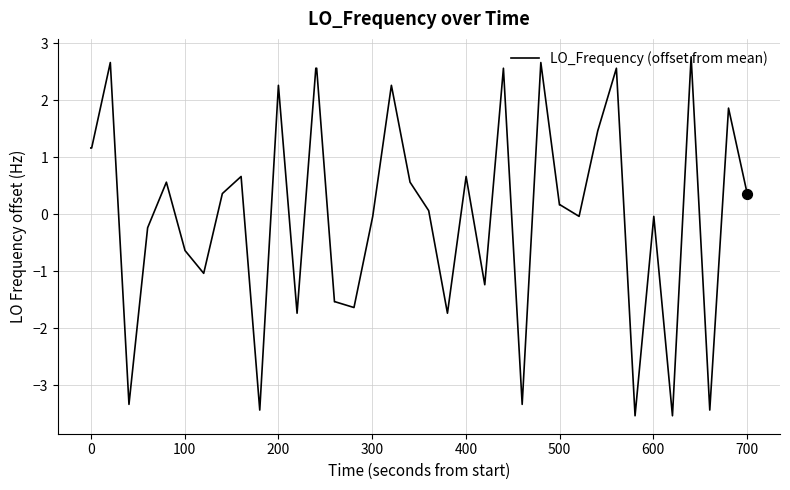

What is the maximum value shown in the chart?

2.8